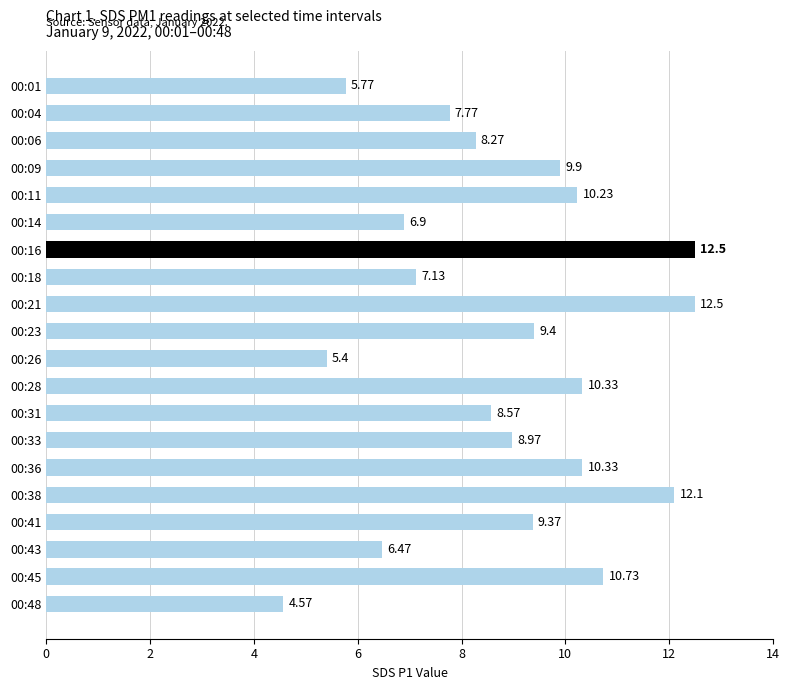

What is the maximum value shown in the chart?

12.5